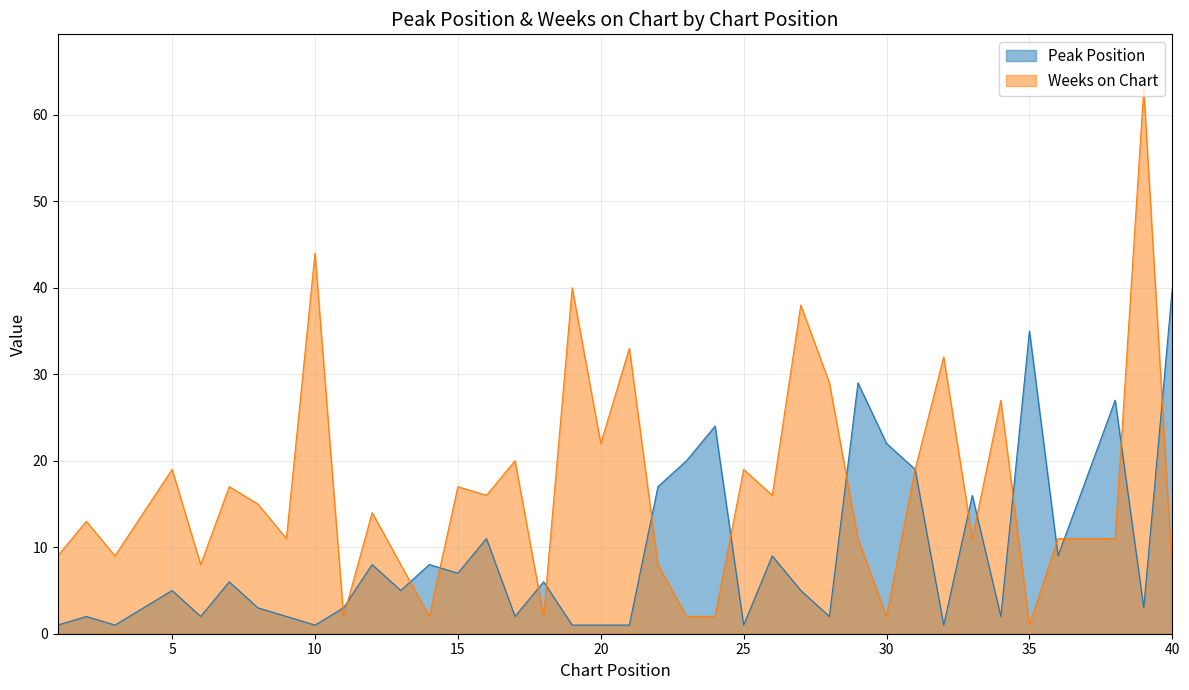

Is the value of Peak Position at 35 greater than the value of Weeks on Chart at 24?

Yes